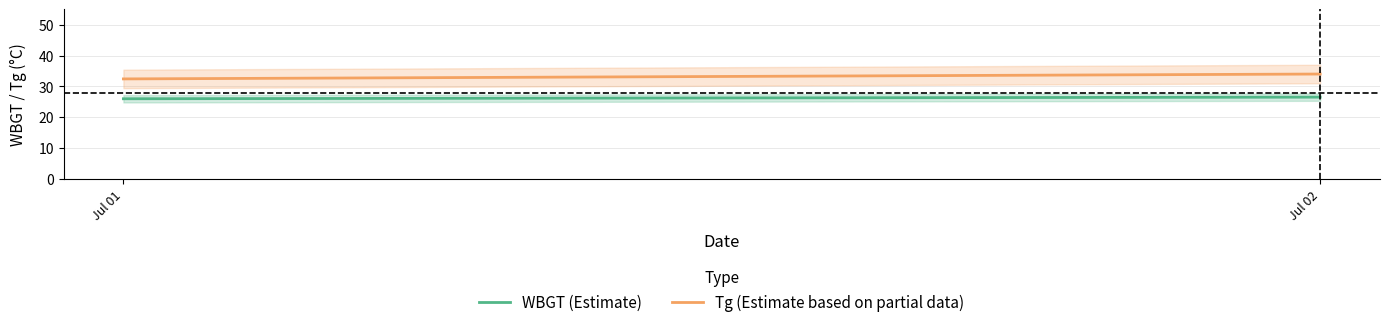

At which category is the sum across all series the highest?

Jul 02